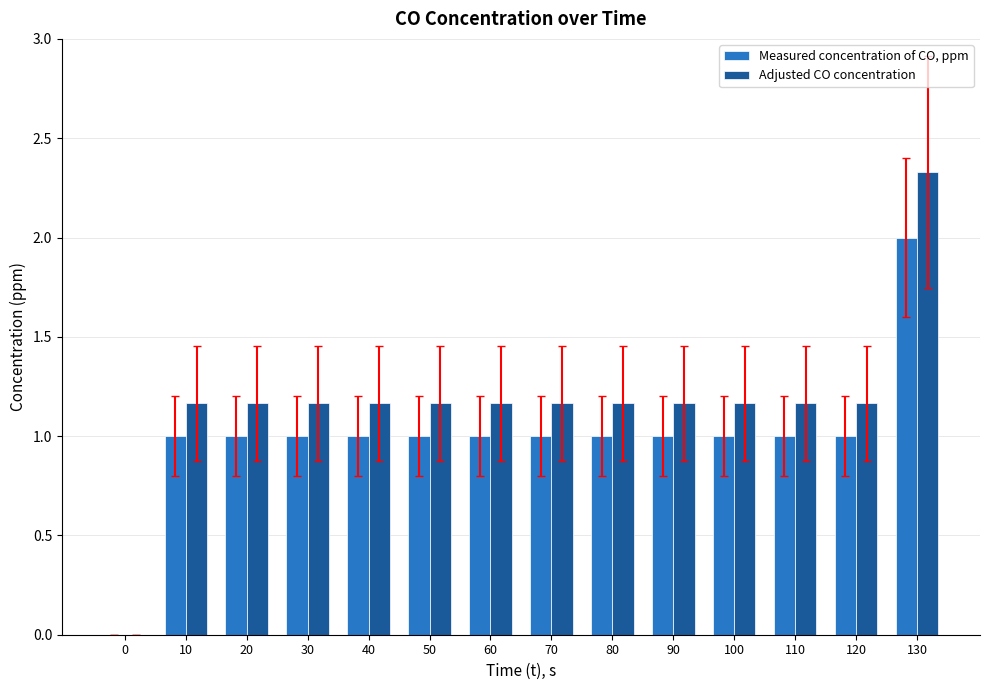

Between 0 and 70, which series saw the biggest shift?

Adjusted CO concentration